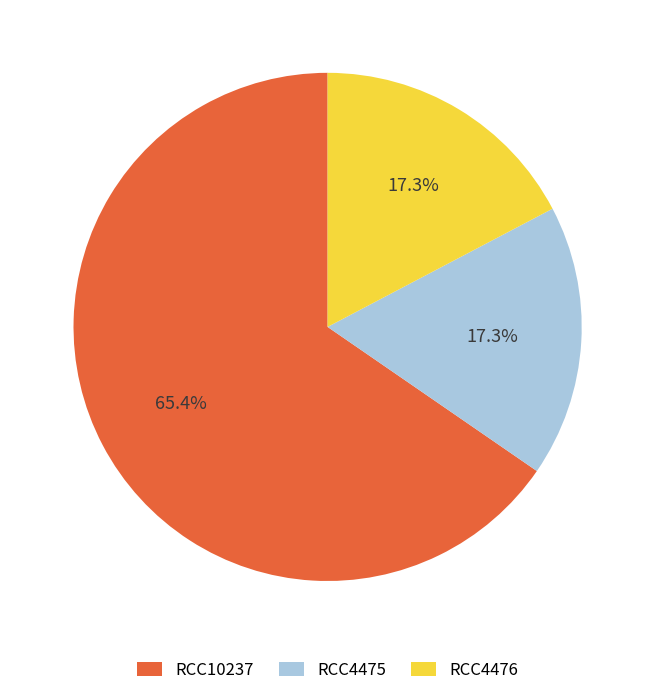

Combined, what portion of the pie is RCC4475 and RCC4476?

34.6%